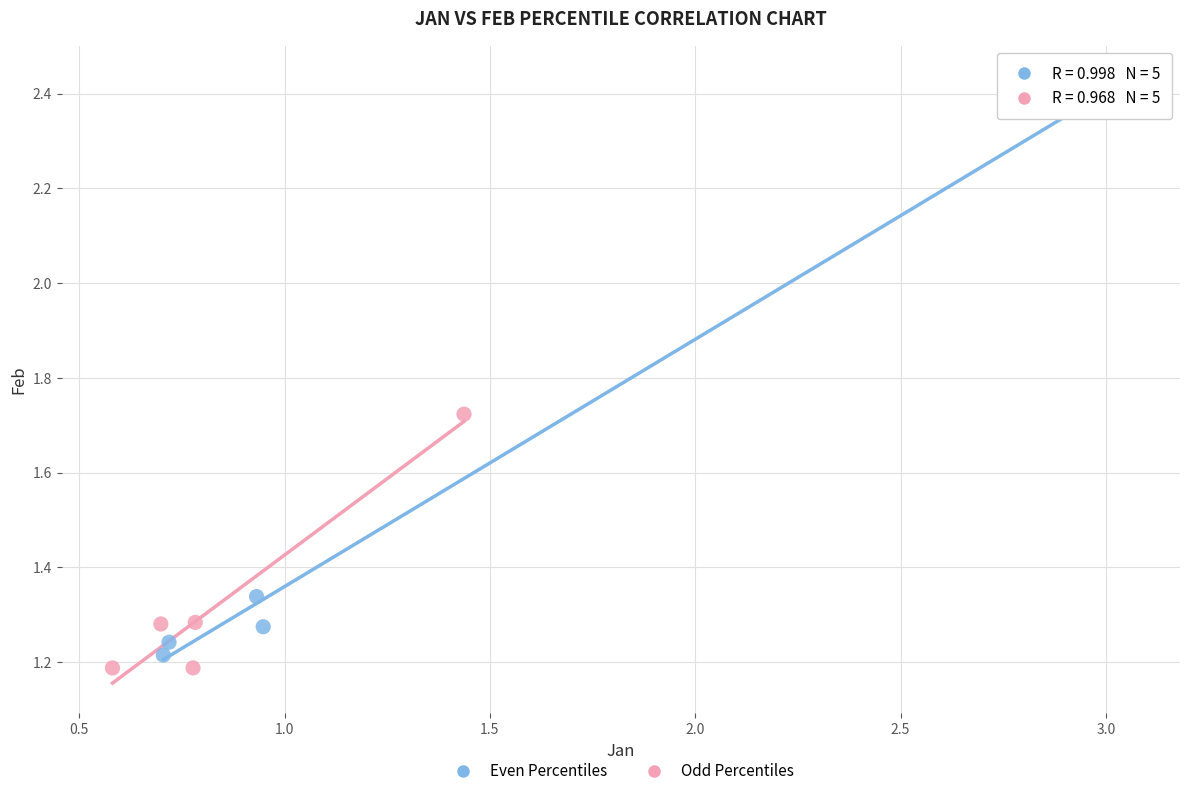

Which series reaches the maximum Y coordinate?

Even Percentiles